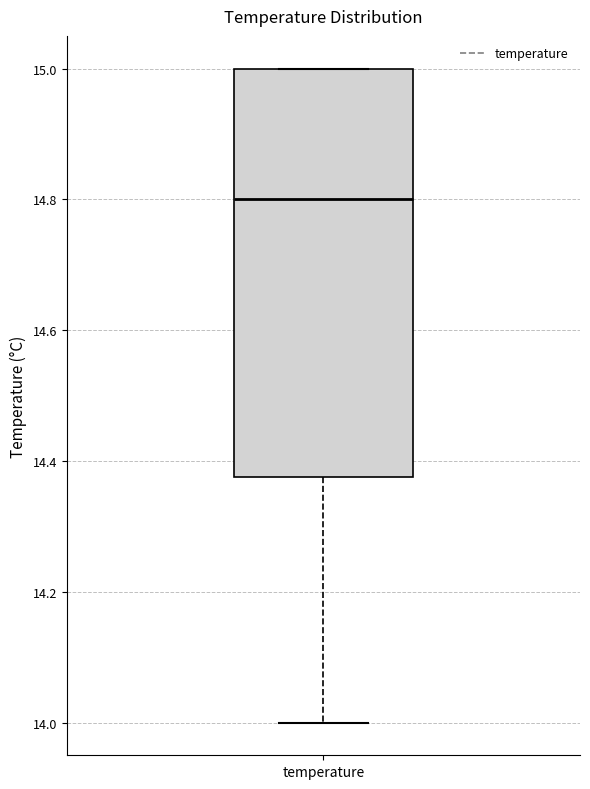

Where is the upper edge of the box for temperature on the y-axis? The values are not printed on the chart, so give them approximately, as read against the axis.

15.00